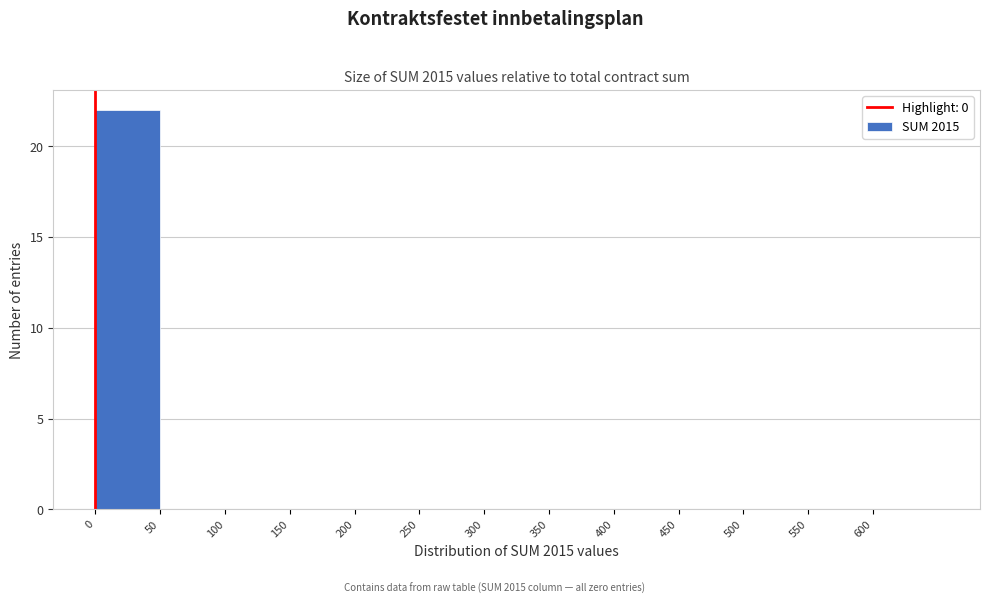

Which range on the x-axis has the tallest bar?

0 to 50